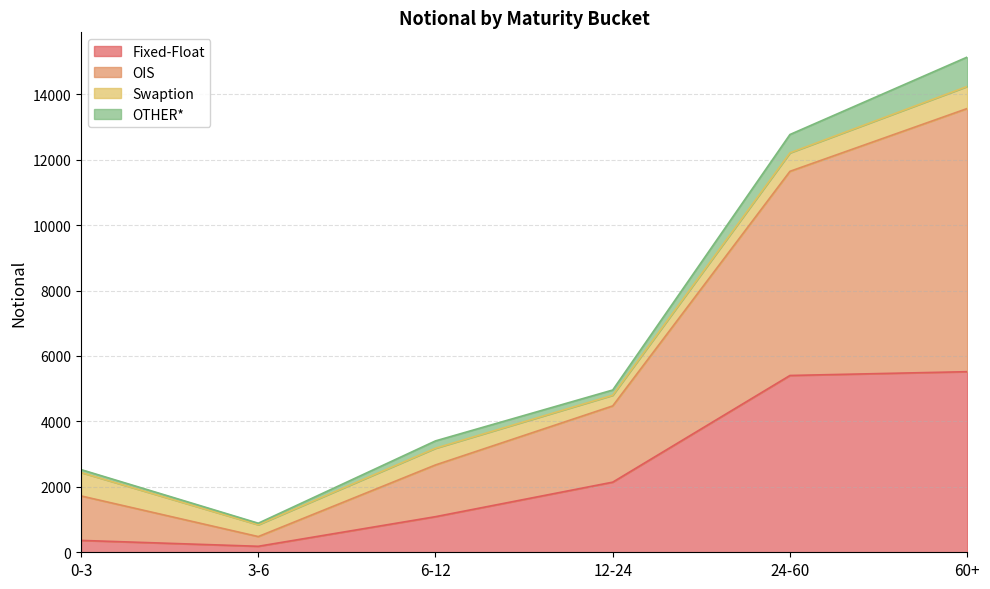

At which category is the sum across all series the highest?

60+